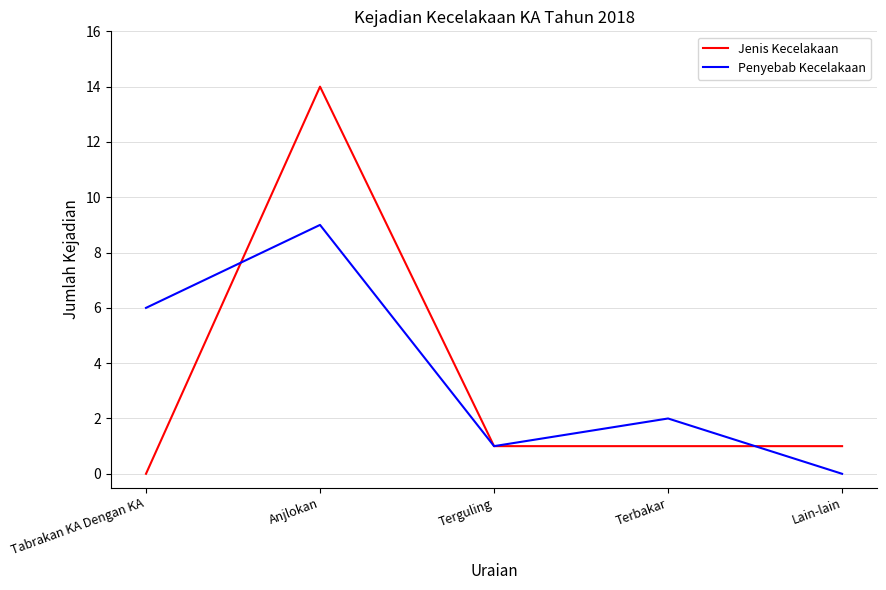

Which series has the widest spread of values?

Jenis Kecelakaan